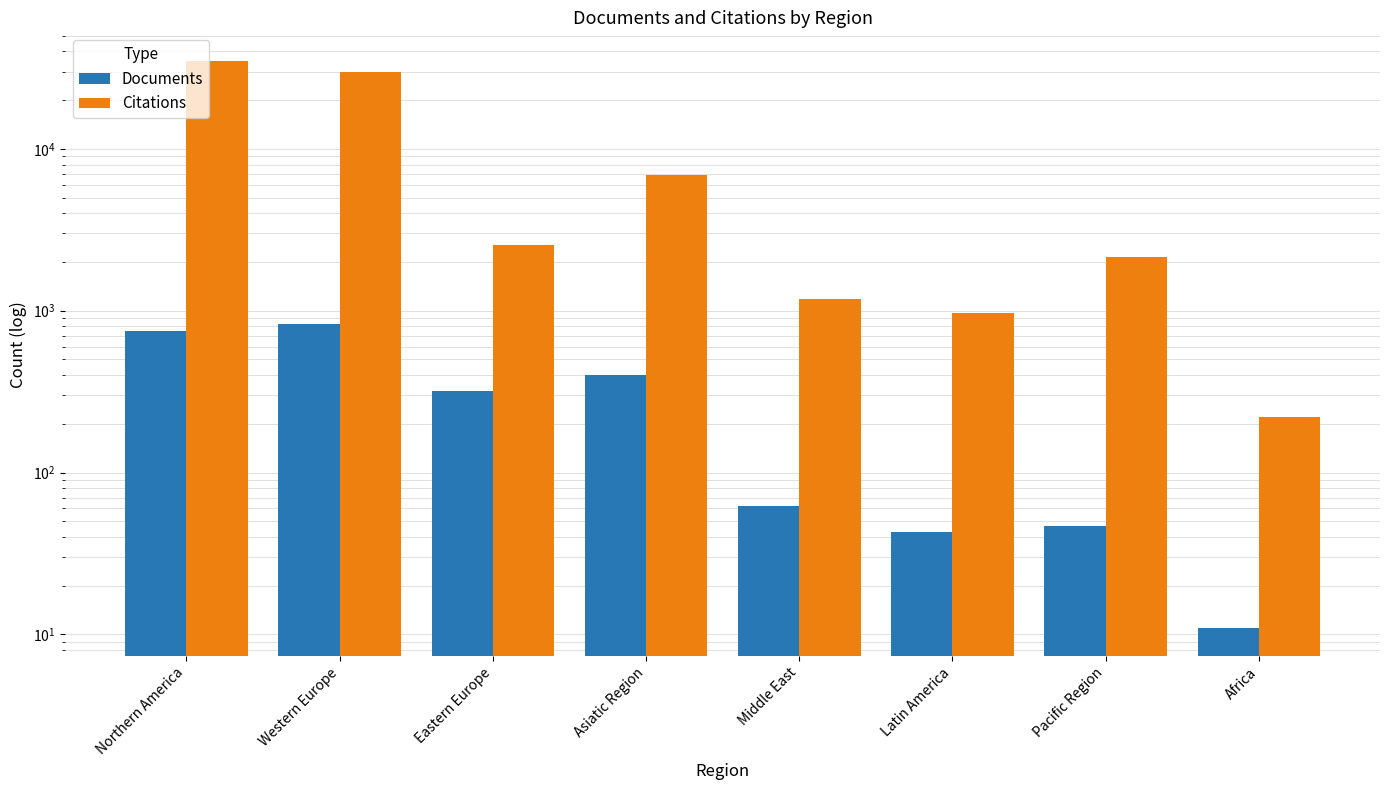

What value does the Documents series have at Middle East?

62